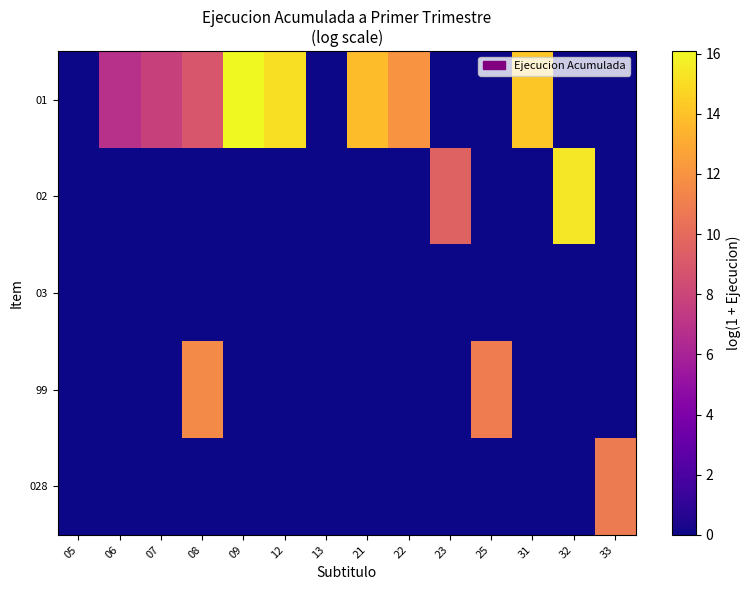

Which series has the widest spread of values?

01